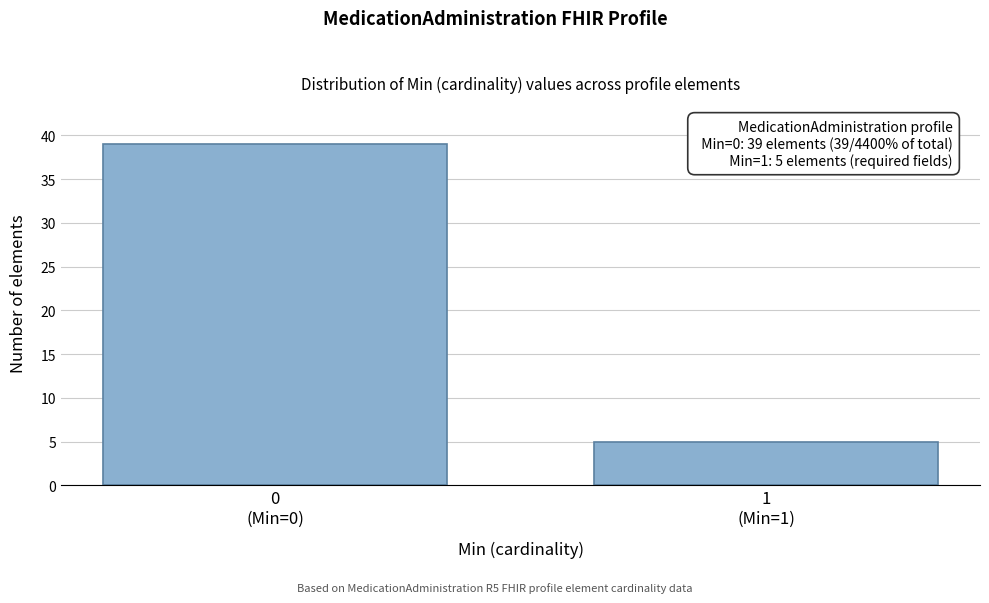

Reading left to right, transcribe all the data shown in this chart.

39	5